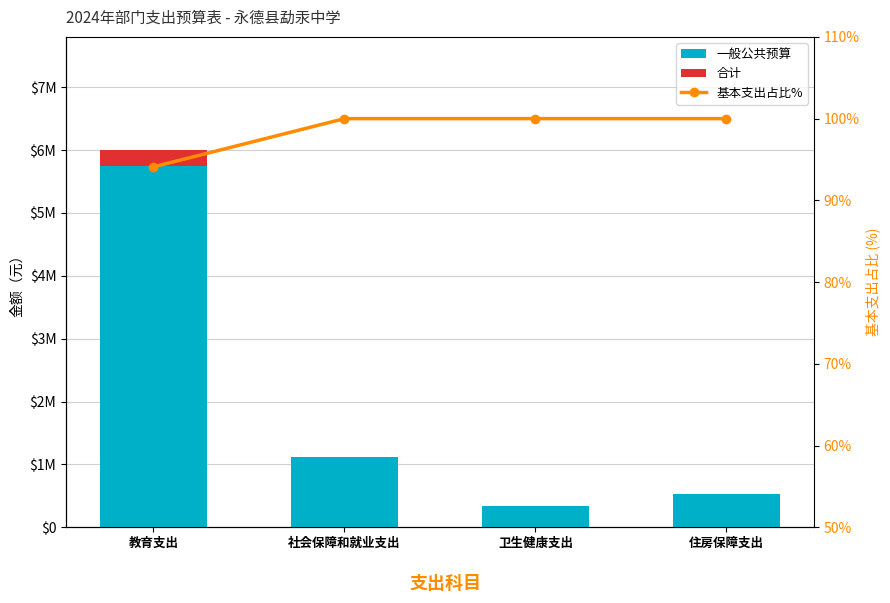

How many 合计 values are between 0 and 250000?

4